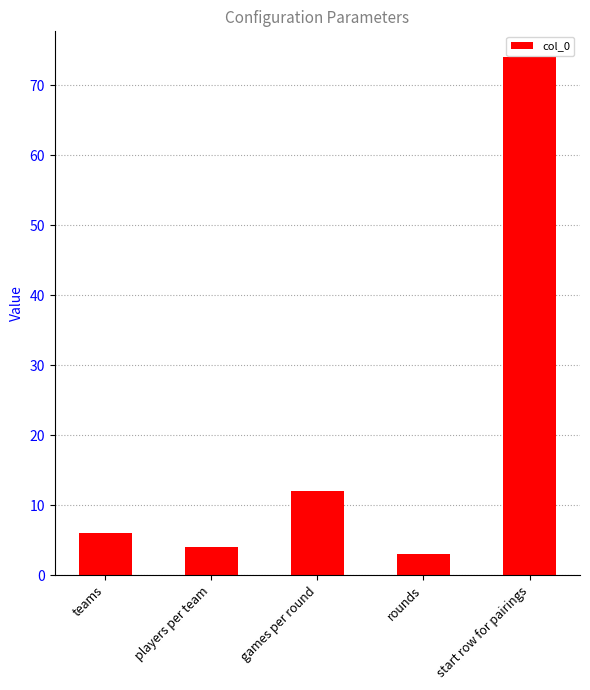

How many values are below 6?

2